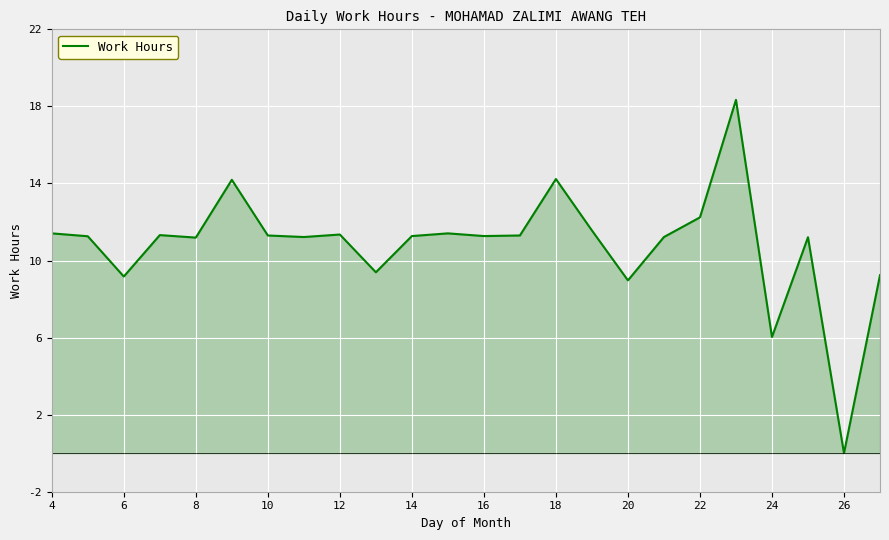

What is the maximum value shown in the chart?

18.3